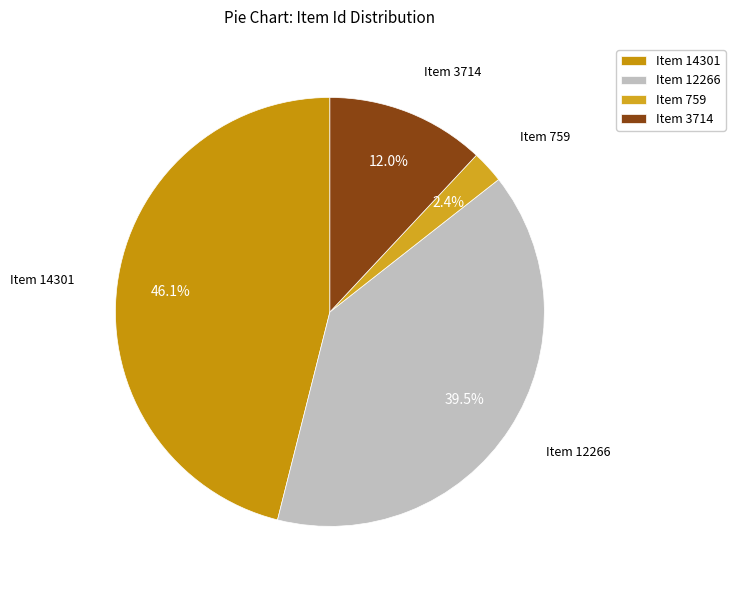

Approximately how many times larger is the value at Item 12266 compared to Item 14301?

0.9